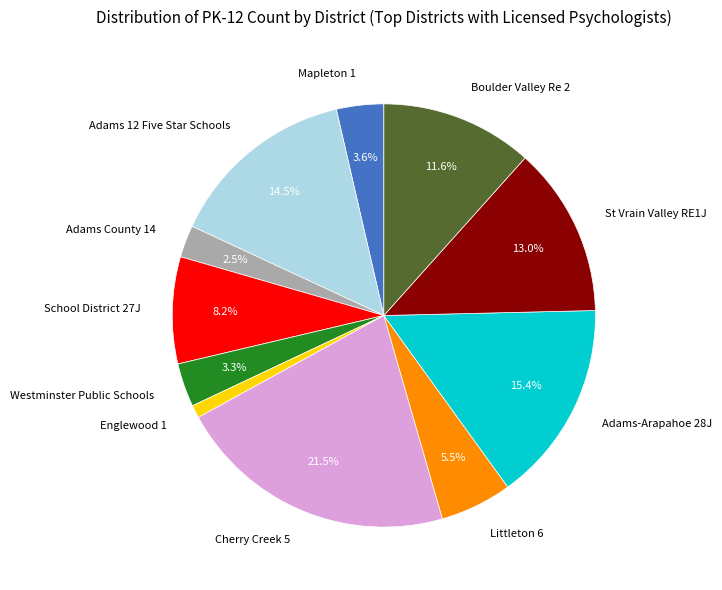

How much of the chart is everything except Adams County 14?

97.5%